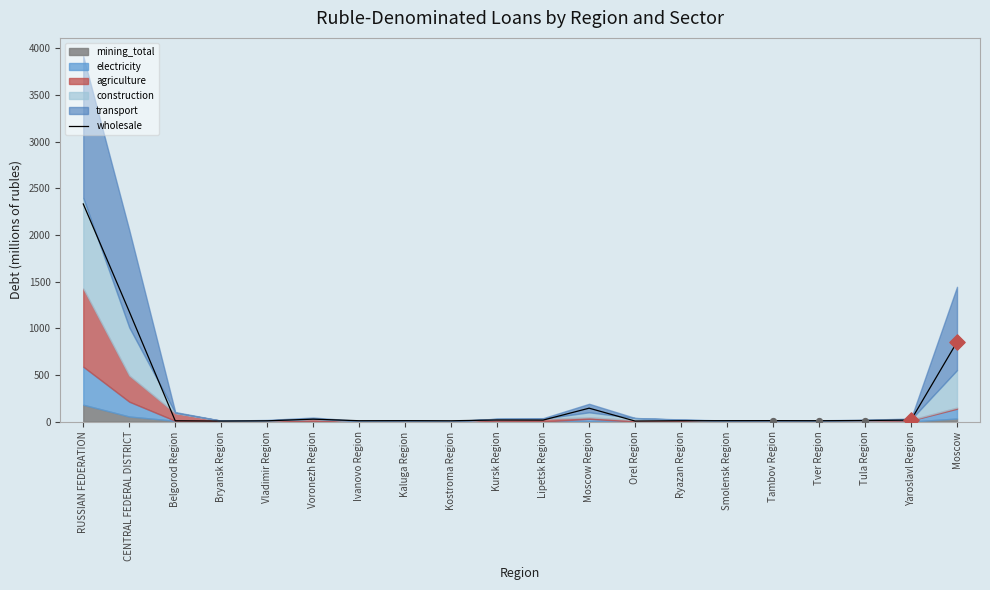

What is the change in value from Ivanovo Region to Smolensk Region?

+0.5